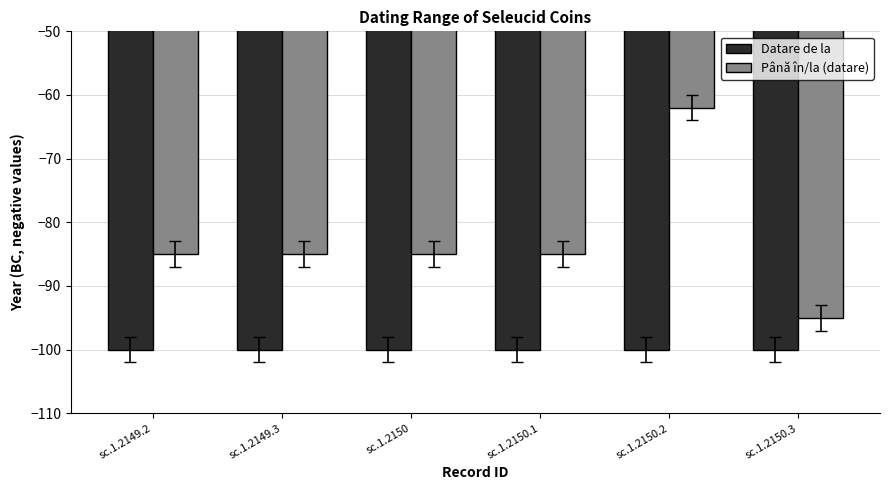

Reading left to right, extract all data points from this chart.

Datare de la: -100	-100	-100	-100	-100	-100
Până în/la (datare): -85	-85	-85	-85	-62	-95